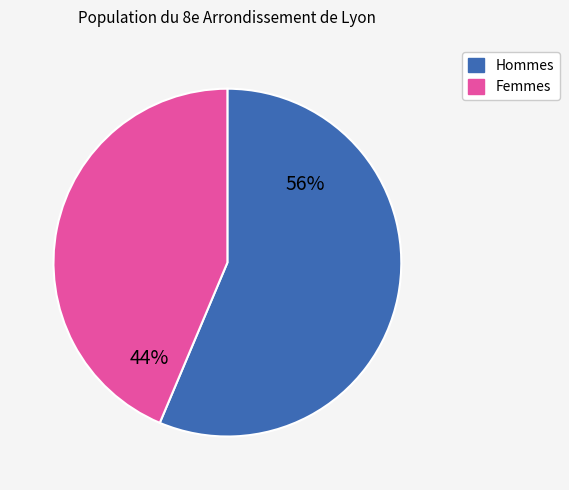

Does any single category account for the majority?

Yes